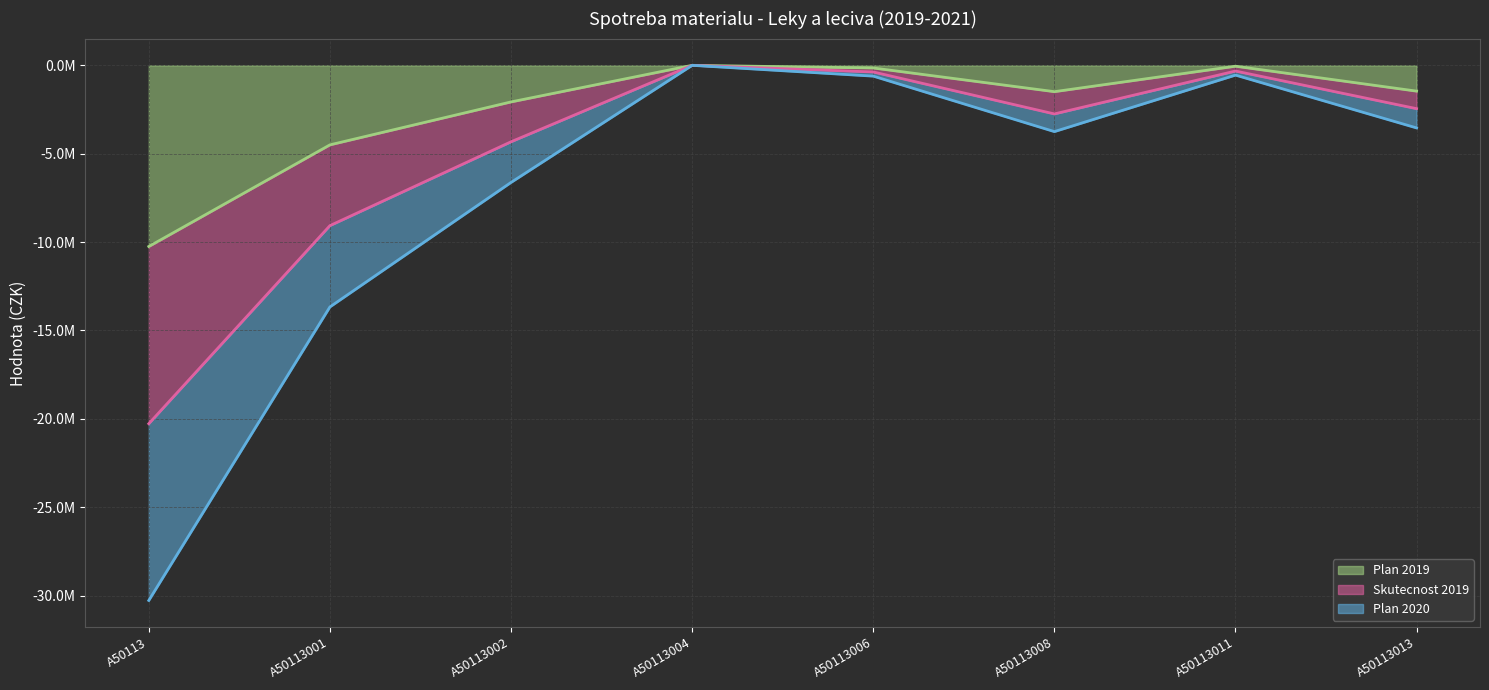

In Plan 2020 (line), how many points are higher than both neighbors (excluding endpoints)?

2